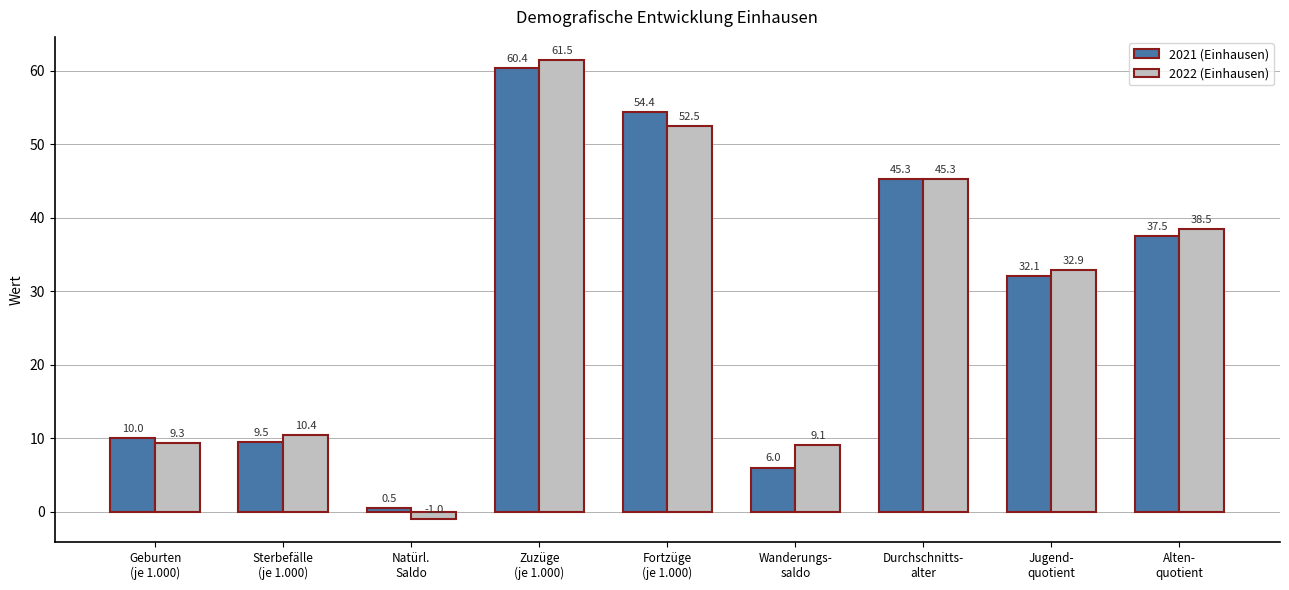

Rank the categories by 2021 (Einhausen) value from highest to lowest.

Zuzüge
(je 1.000), Fortzüge
(je 1.000), Durchschnitts-
alter, Alten-
quotient, Jugend-
quotient, Geburten
(je 1.000), Sterbefälle
(je 1.000), Wanderungs-
saldo, Natürl.
Saldo